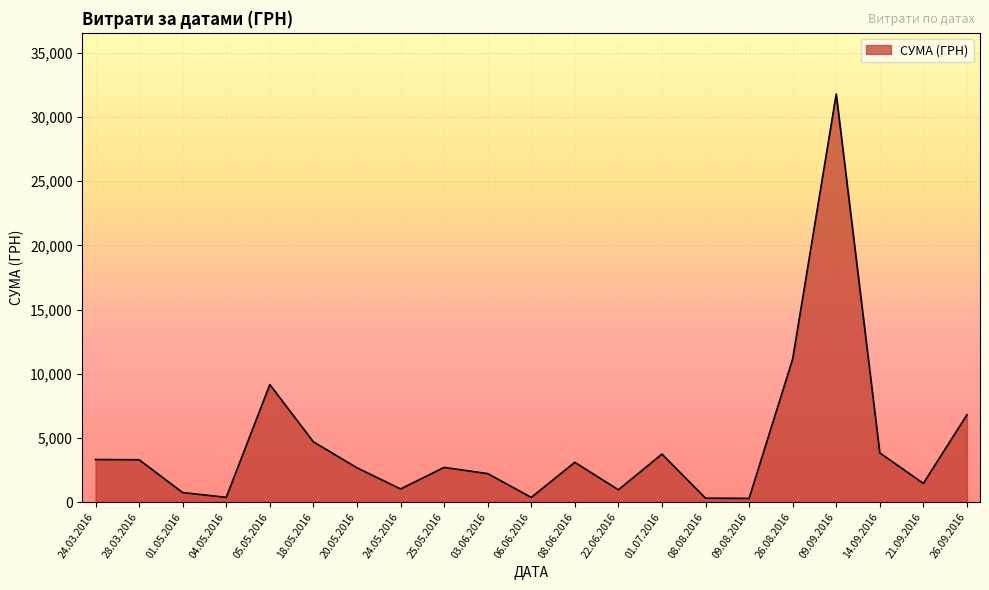

The value at 14.09.2016 is 170.6. True or false?

False